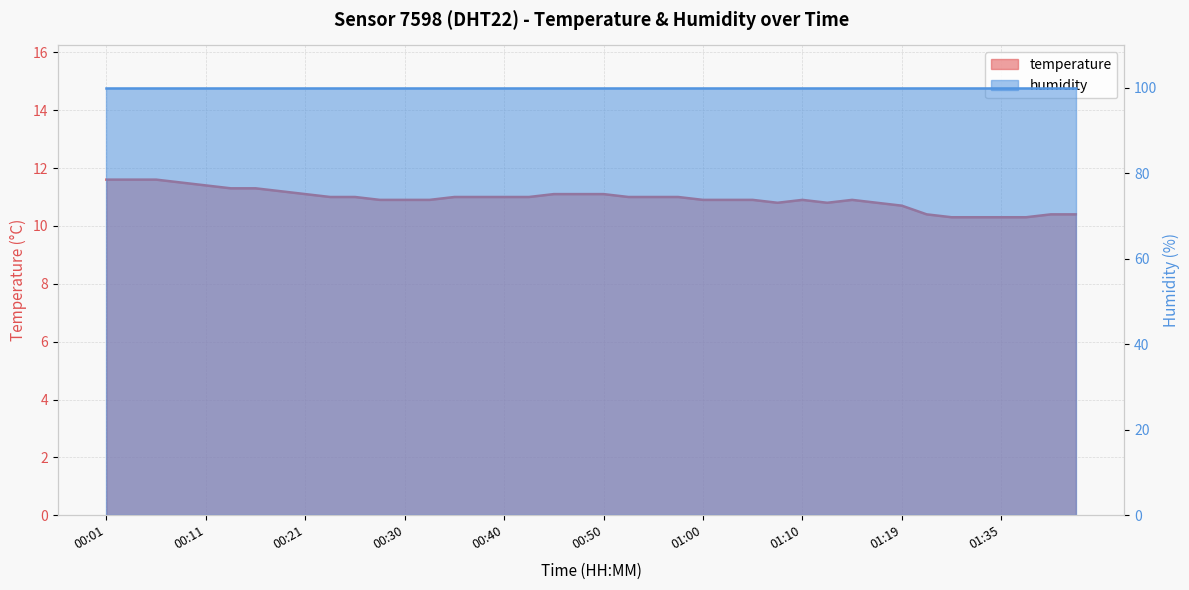

What position from the right is 00:33?

27